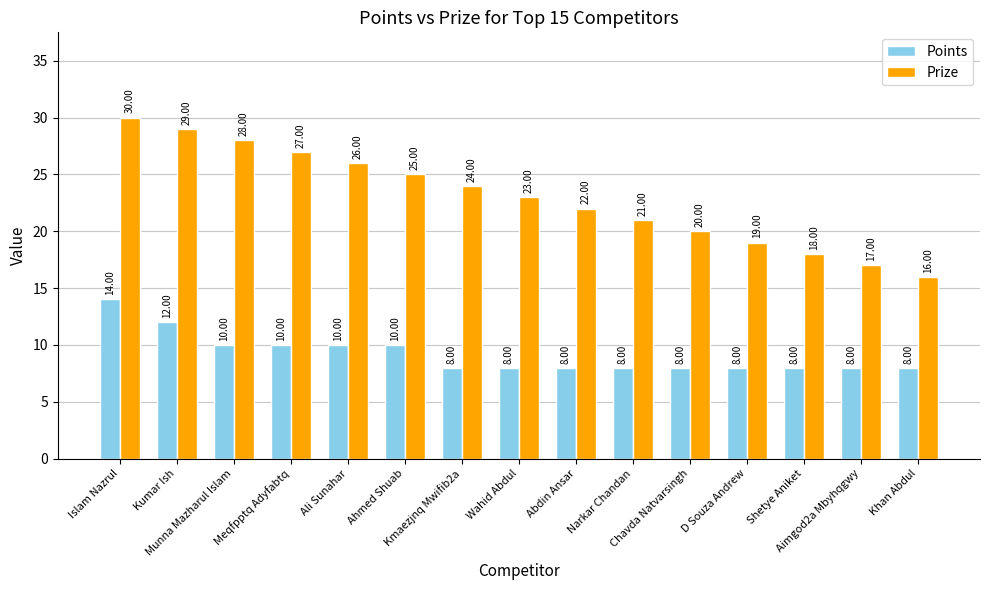

Is it true that Prize equals 19 at D Souza Andrew?

True